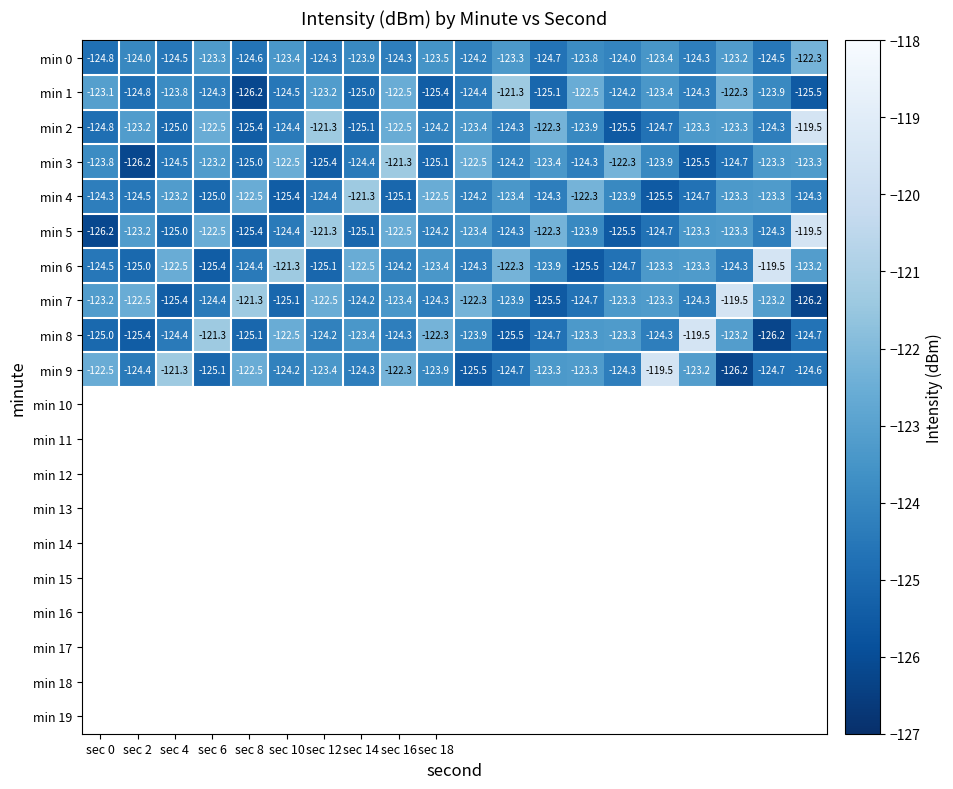

What is the average value of the min 6 series?

-123.6